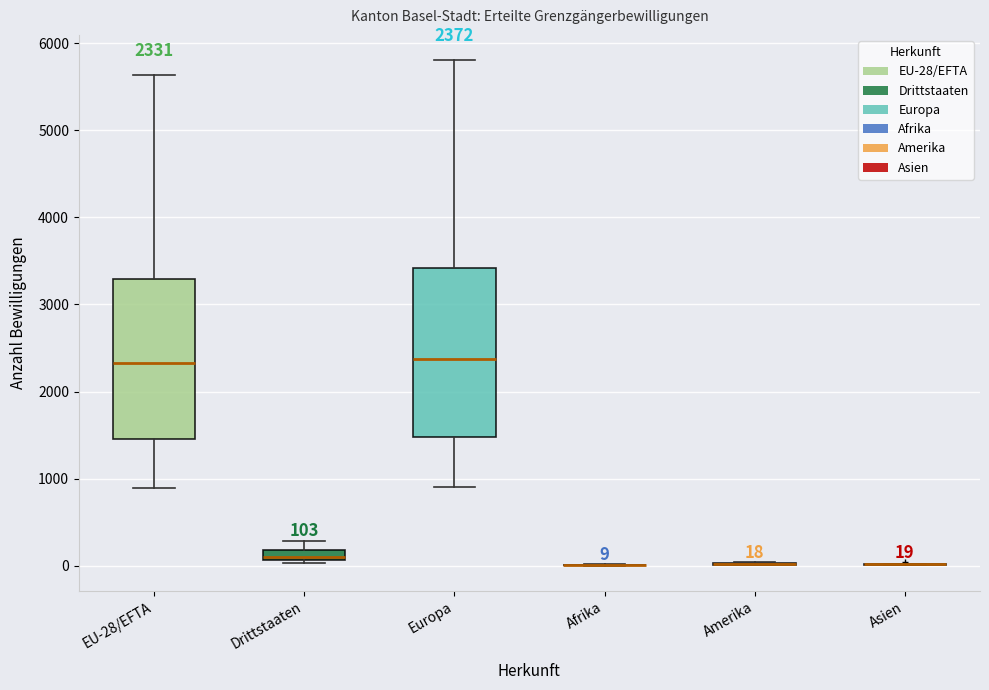

Which box is the tallest, from its lower edge to its upper edge?

Europa